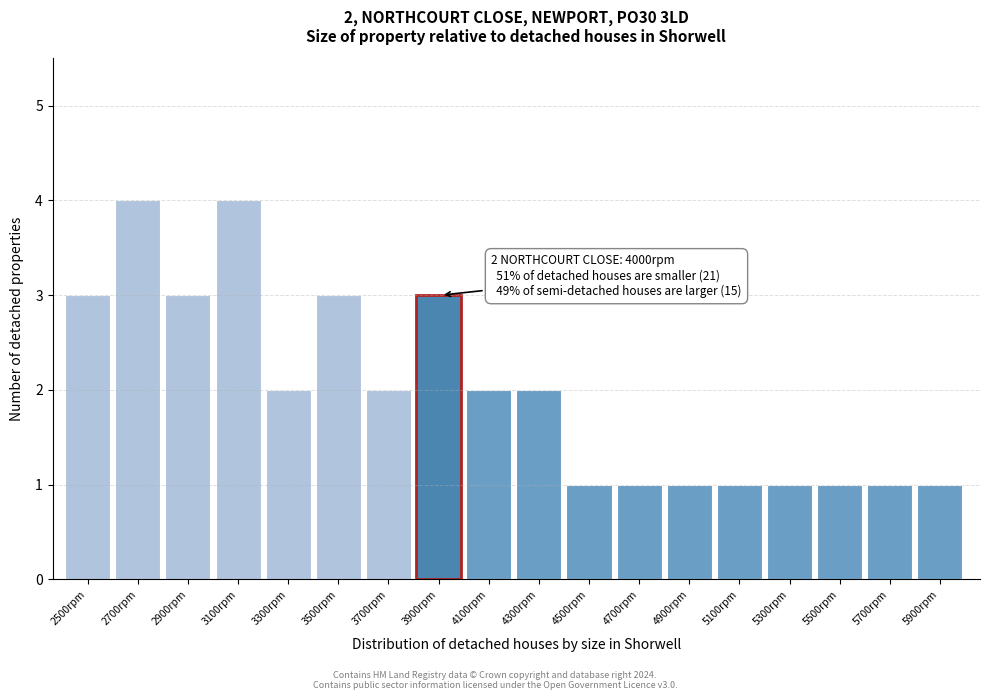

Reading left to right, what are all the values shown in this chart?

3	4	3	4	2	3	2	3	2	2	1	1	1	1	1	1	1	1